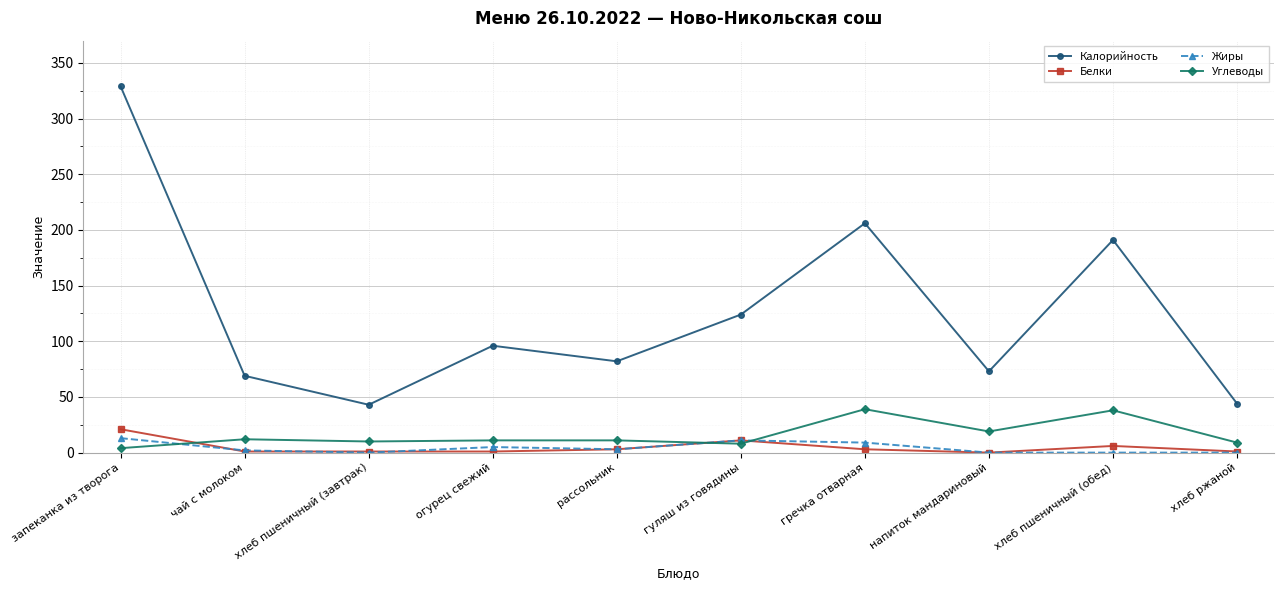

At запеканка из творога, list the series in order from largest to smallest.

Калорийность, Белки, Жиры, Углеводы